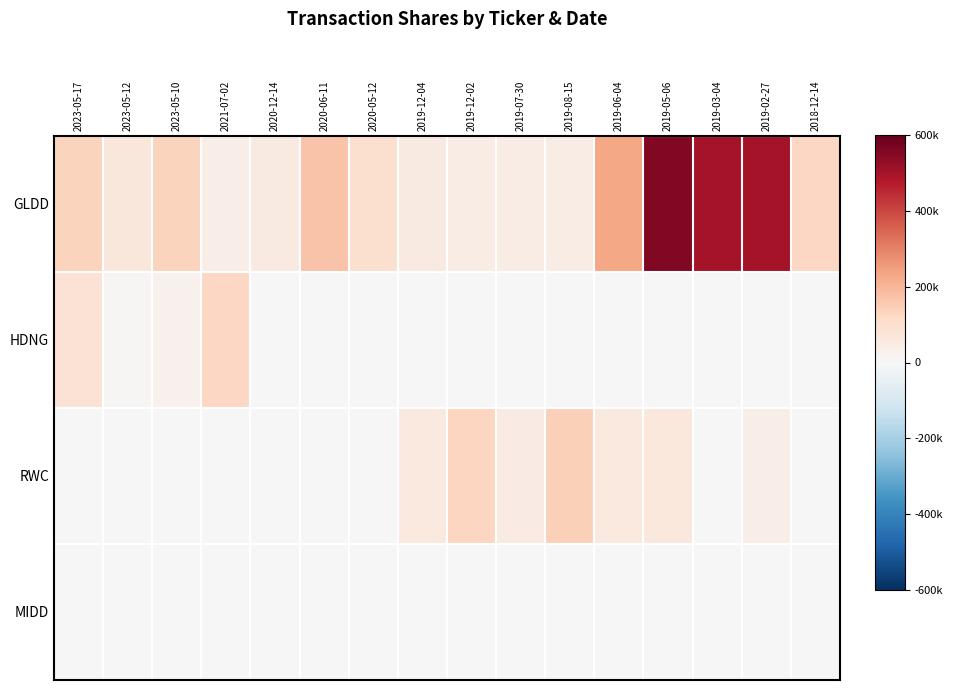

Rank the series at 2019-06-04 from highest to lowest value.

GLDD, RWC, HDNG, MIDD